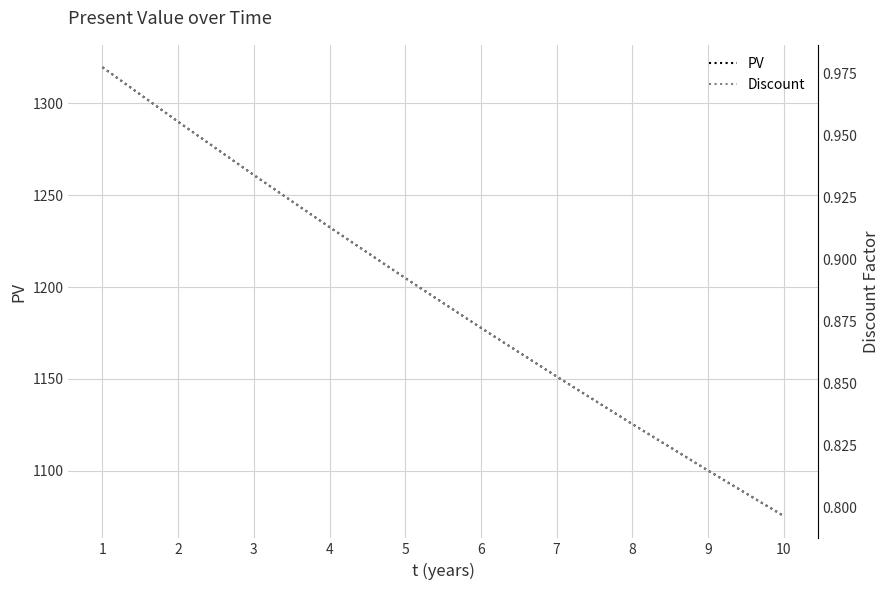

At 2, list the series in order from largest to smallest.

PV, Discount